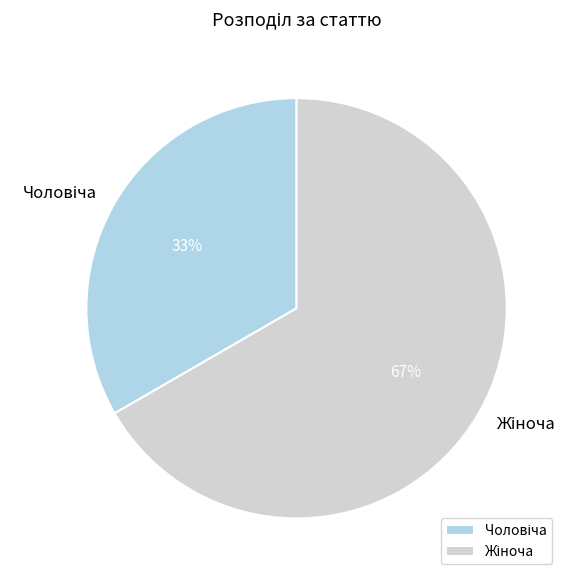

Is there any slice that represents more than half of the pie?

Yes